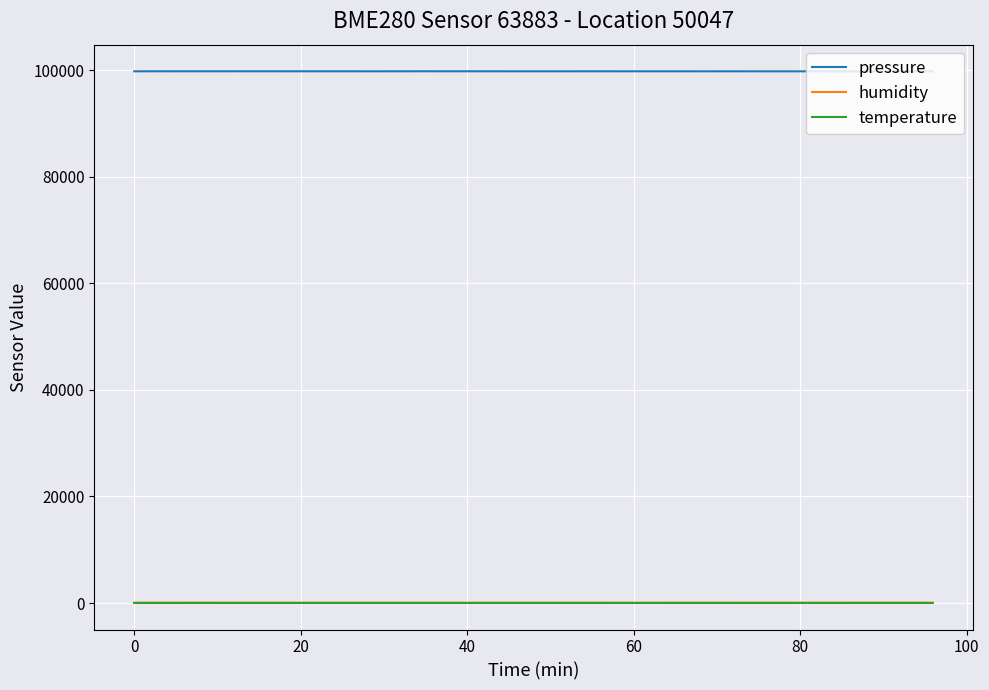

How many lines are shown in the chart?

3